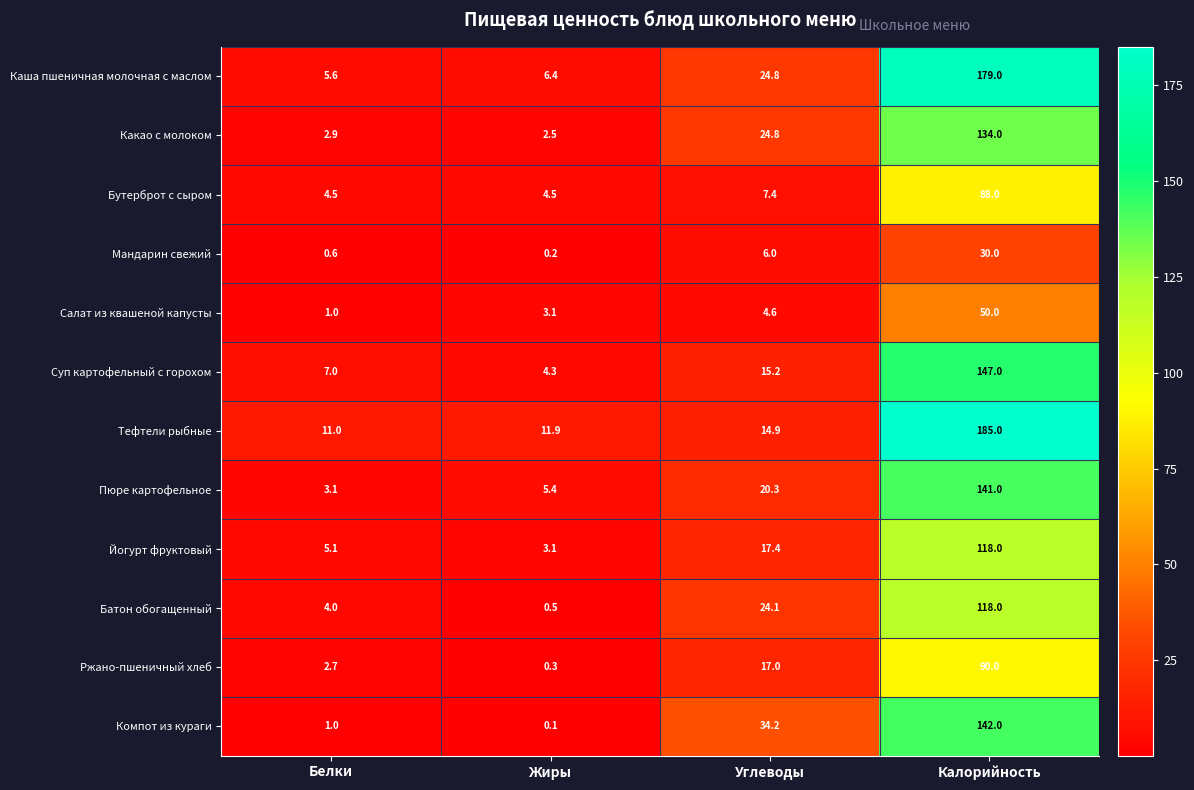

How many series are shown in this chart?

12